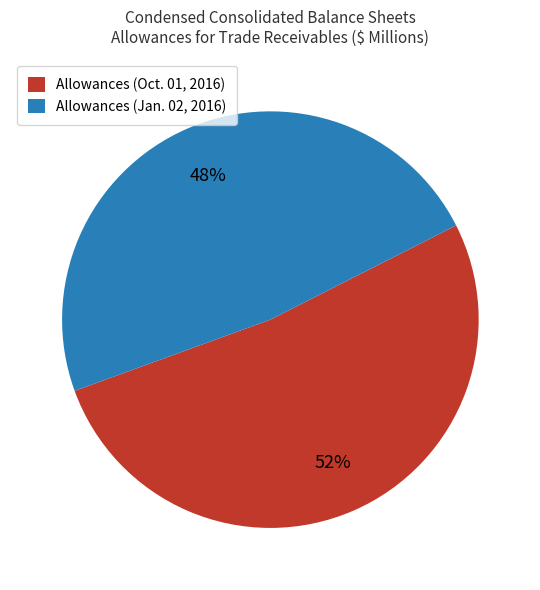

What is the largest slice in the pie chart?

Allowances (Oct. 01, 2016)